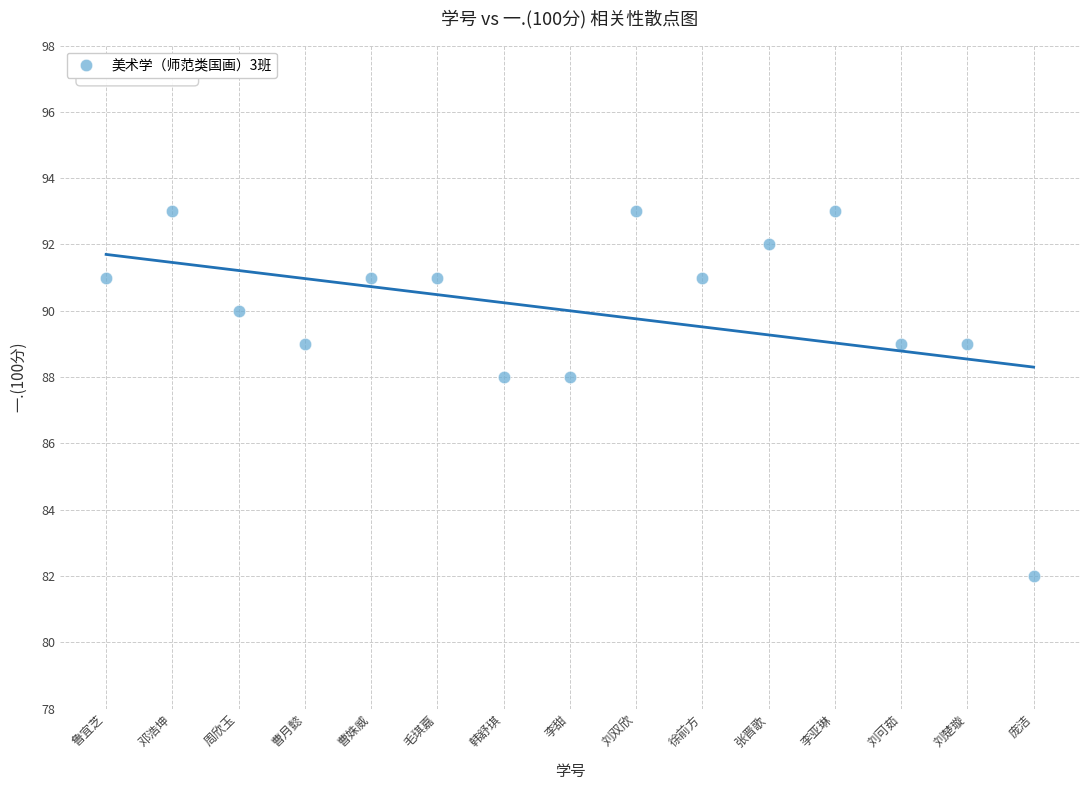

What is the range of Y values (max minus min)?

11